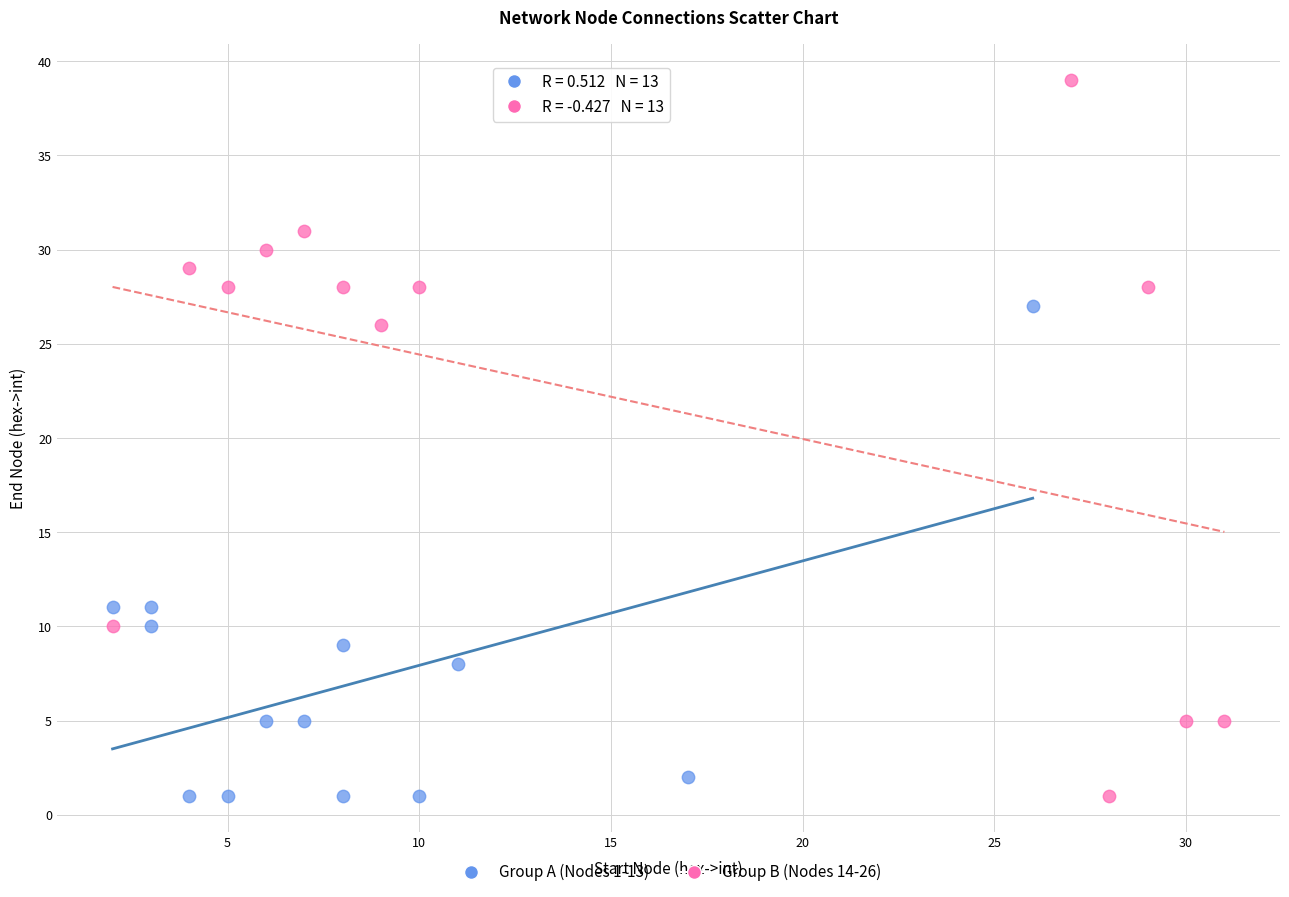

Which series reaches the maximum Y coordinate?

Group B (Nodes 14-26)